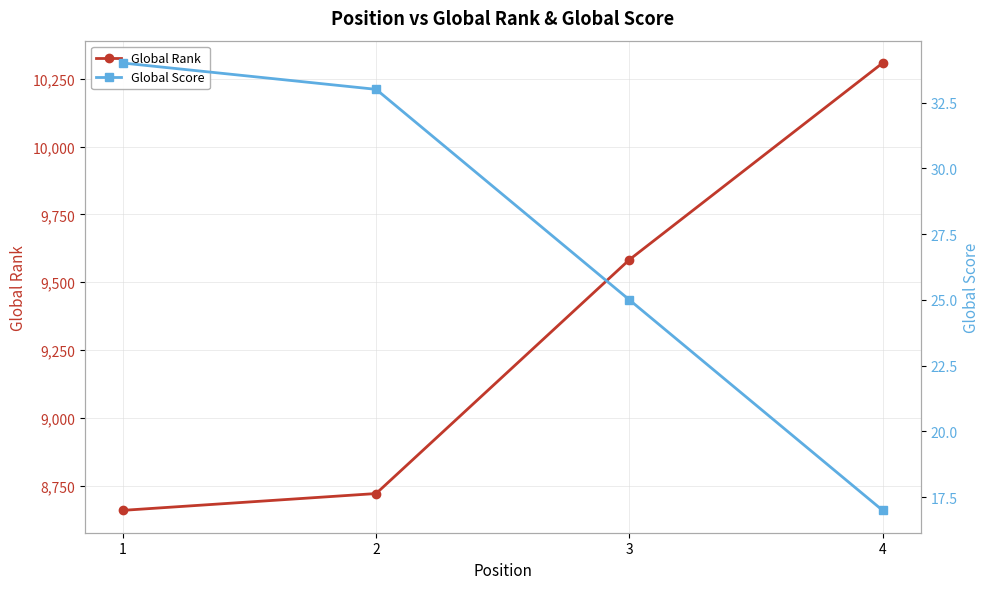

Reading right to left, list all the values displayed in this chart.

Global Rank: 10308	9583	8721	8659
Global Score: 17	25	33	34